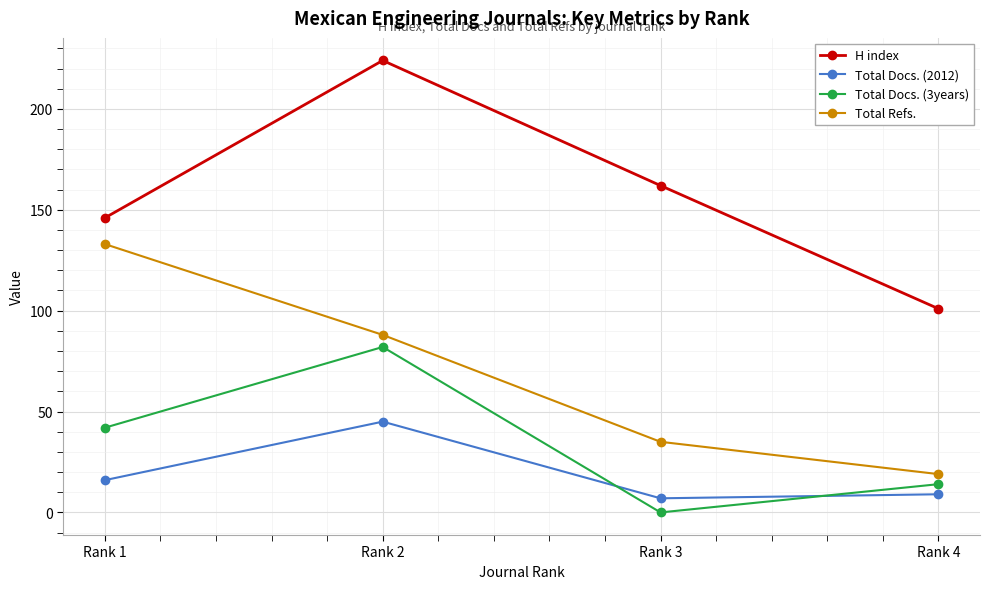

What is the greatest value displayed?

224